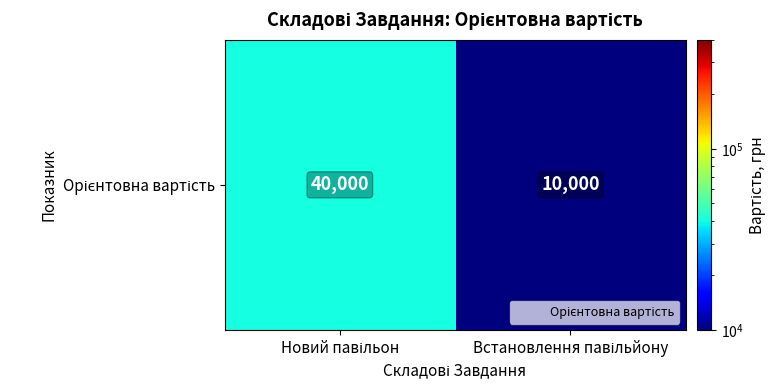

Count the number of categories in the chart.

2